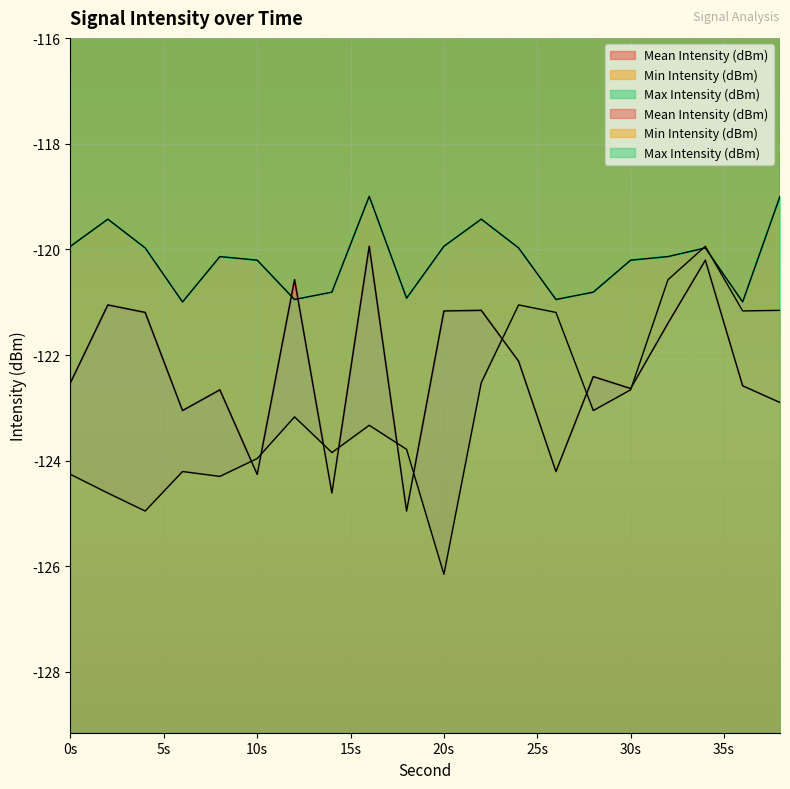

What is the sum of the Max Intensity (dBm) values at 4 and 32?

-240.1